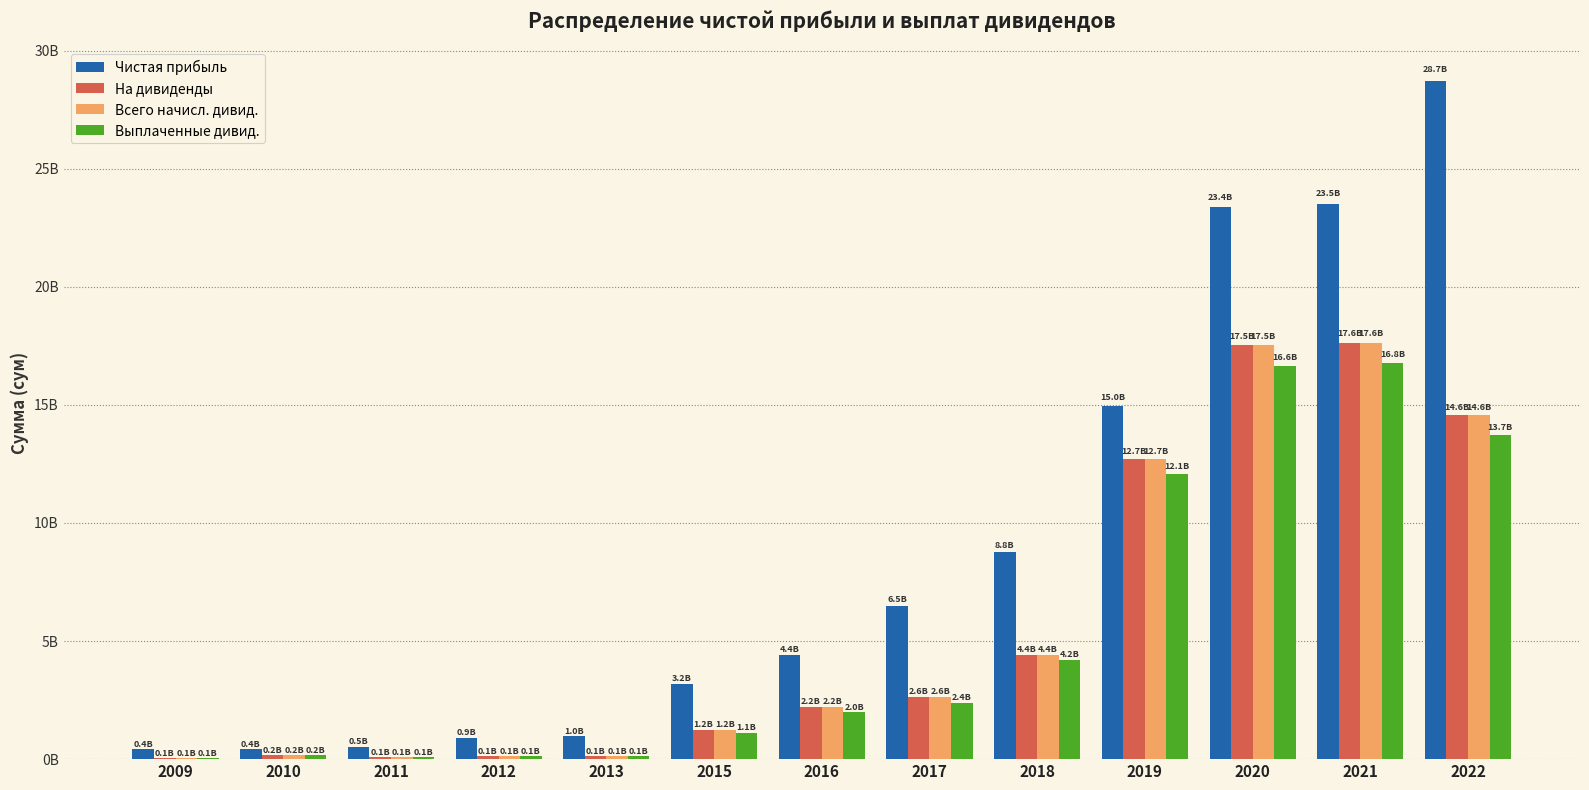

At 2022, list the series in order from largest to smallest.

Чистая прибыль, На дивиденды, Всего начисл. дивид., Выплаченные дивид.